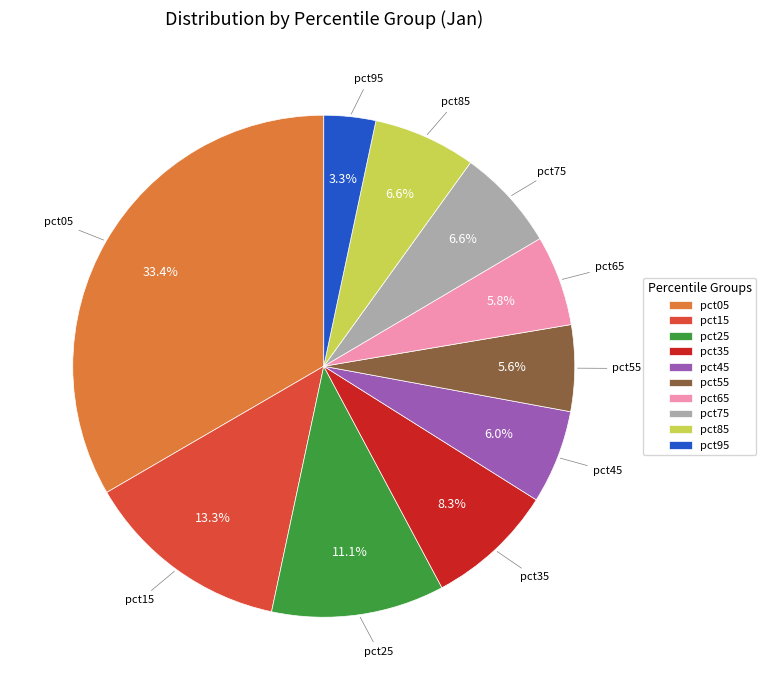

To the nearest percent, what is the average slice percentage?

10%